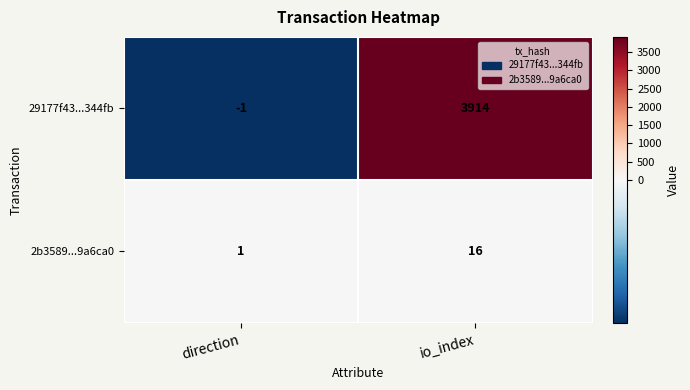

Which series has the largest range (max minus min)?

29177f43...344fb